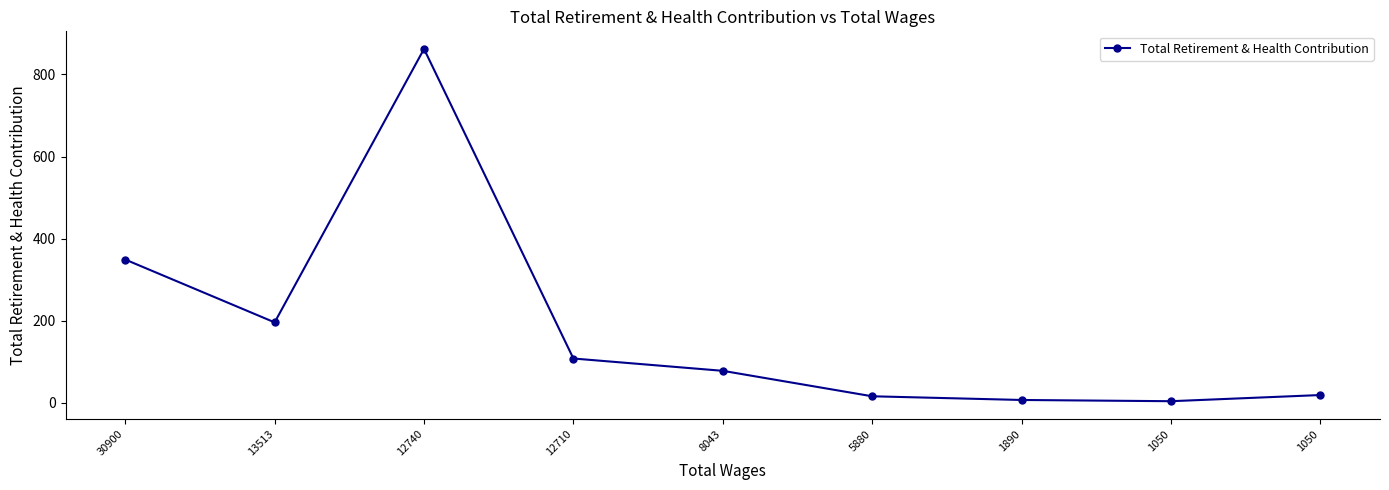

Approximately how many times larger is the value at 13513 compared to 12710?

1.8